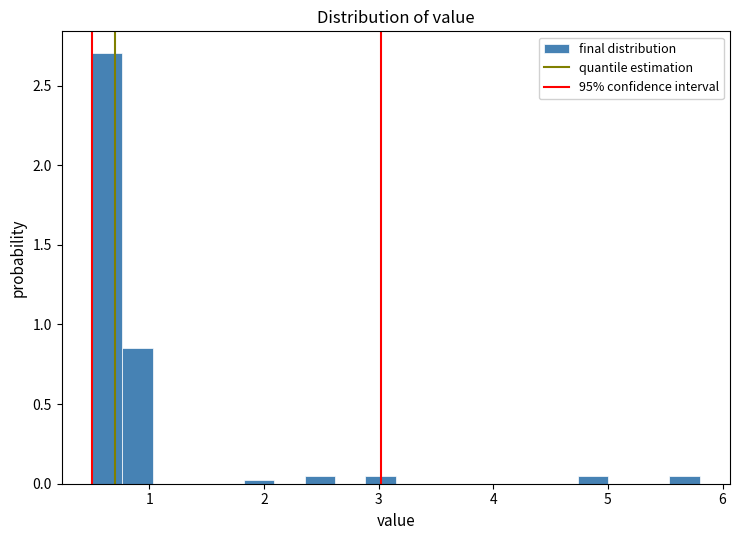

Read against the x-axis, roughly where is the centre of the tallest bar?

0.6